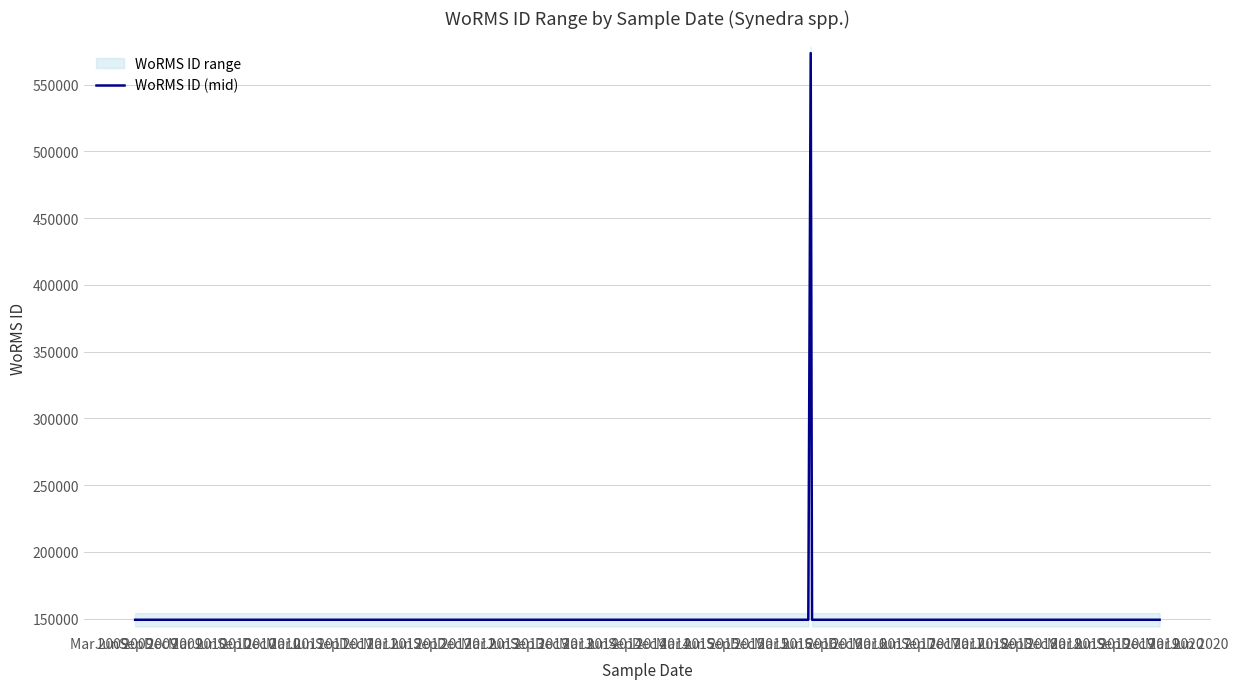

What is the maximum value for WoRMS ID (mid)?

573610